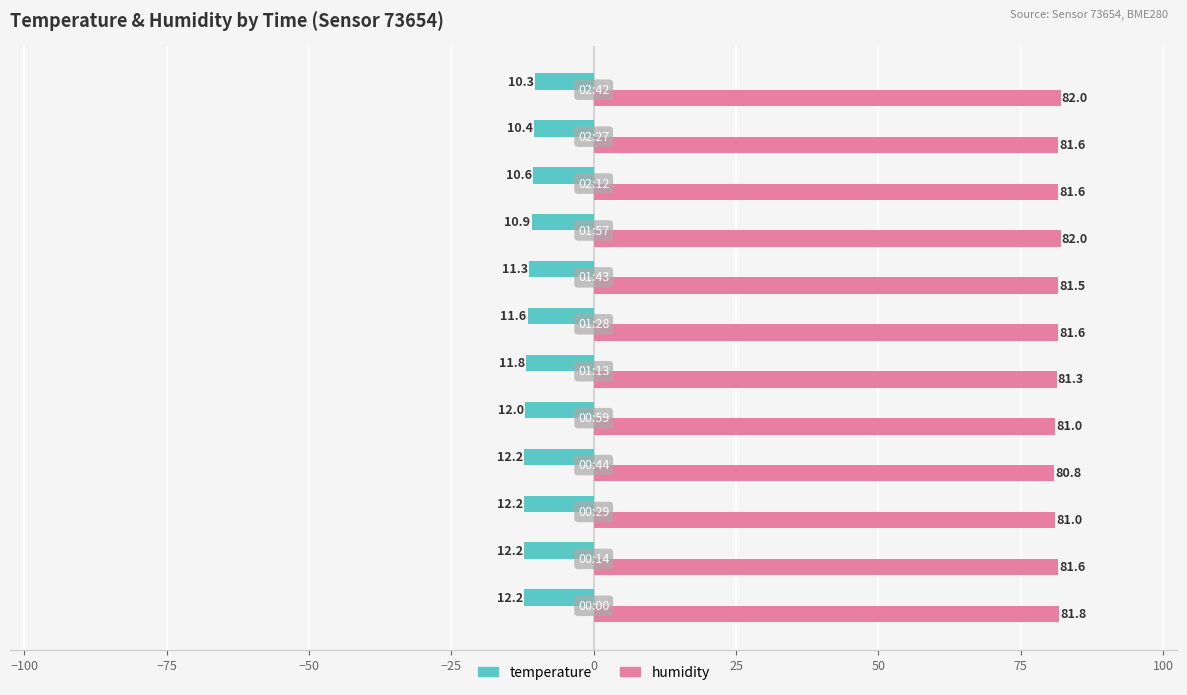

What is the difference between the maximum and minimum values in the humidity series?

1.2